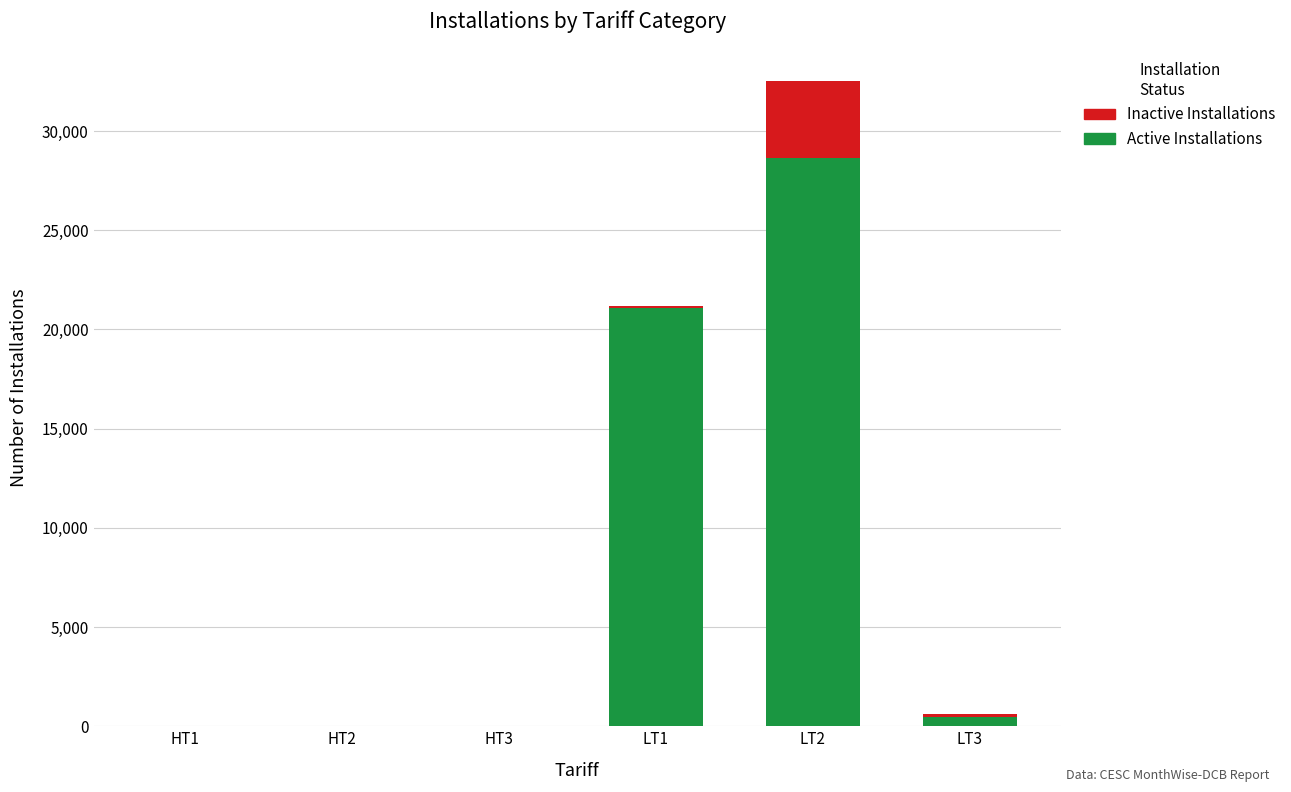

What is the approximate value of Active Installations at LT2, to the nearest 50?

28650